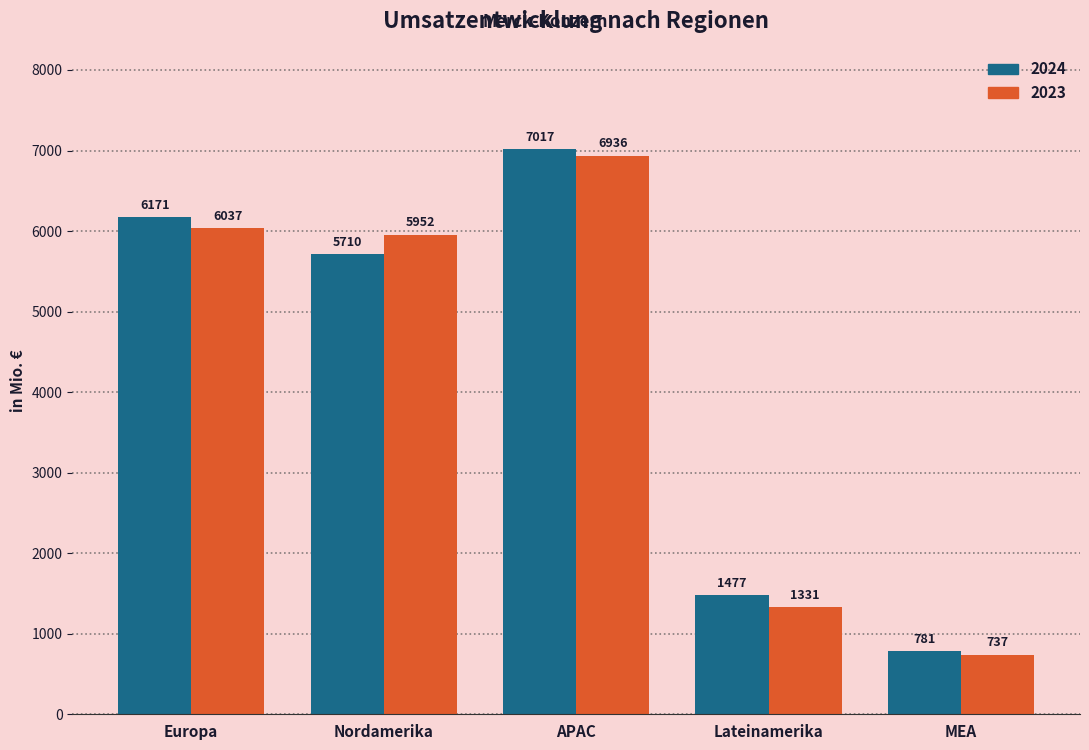

Which series has the widest spread of values?

2024